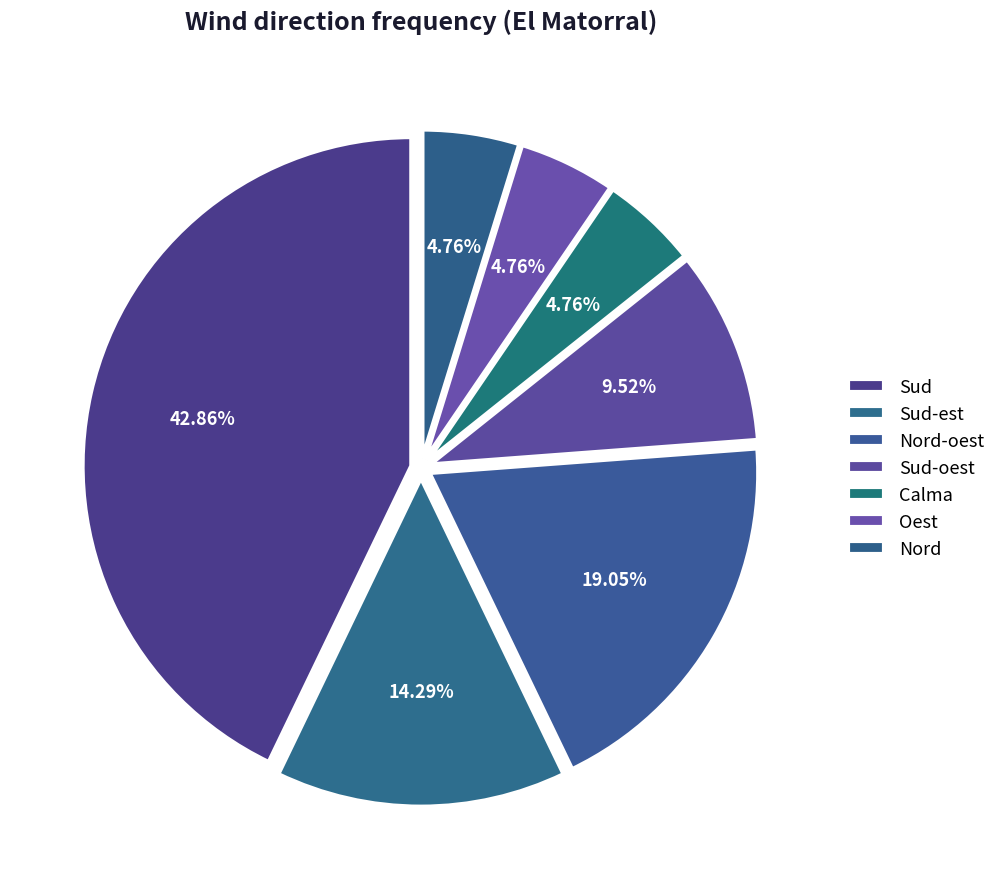

What is the change in value from Sud to Sud-oest?

-7